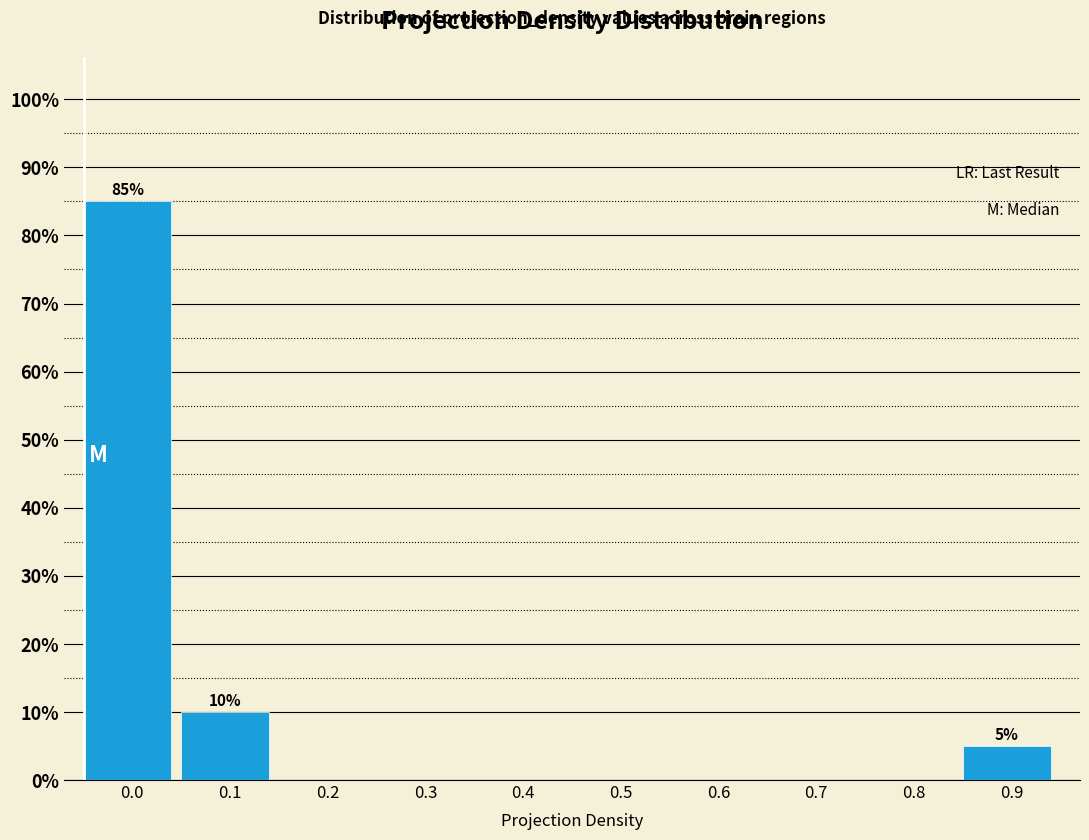

Reading left to right, extract all data points from this chart.

0.0=85	0.1=10	0.2=0	0.3=0	0.4=0	0.5=0	0.6=0	0.7=0	0.8=0	0.9=5